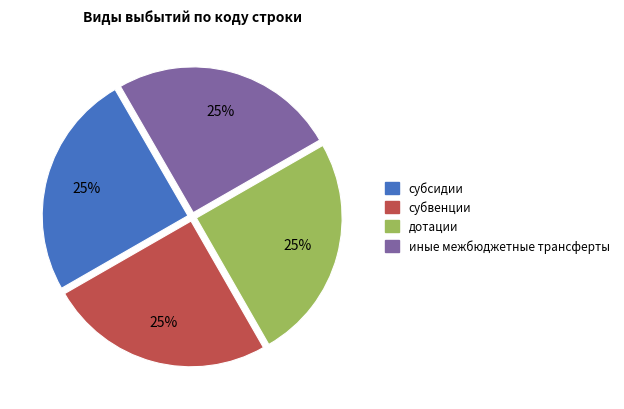

What is the ratio of the value at дотации to the value at иные межбюджетные трансферты?

1.0